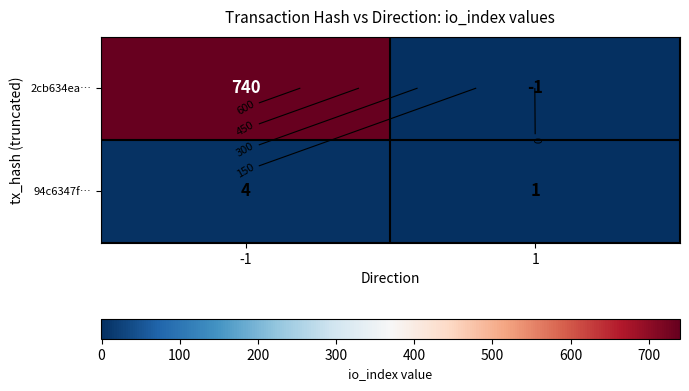

What is the sum of all 2cb634ea… values?

739